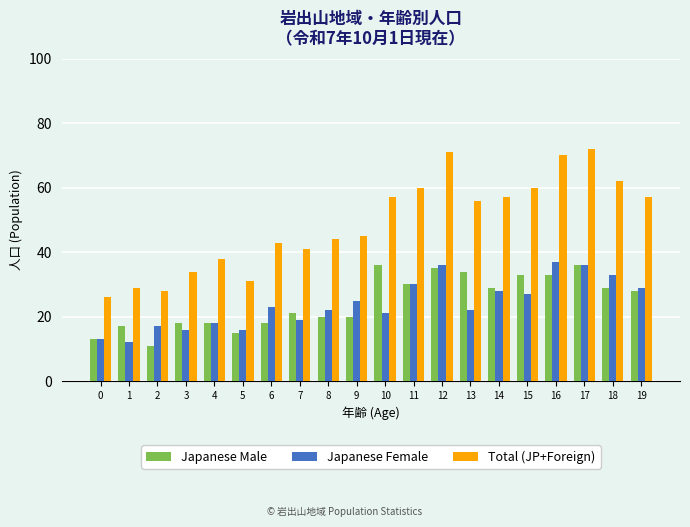

What value does the Japanese Female series have at 9, to the nearest 5?

25